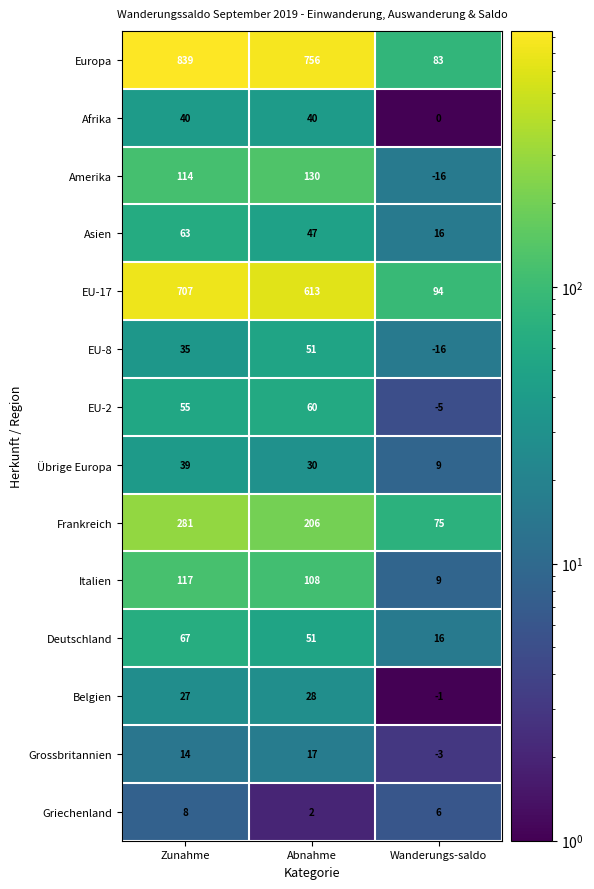

Which series has the largest total across all categories?

Europa